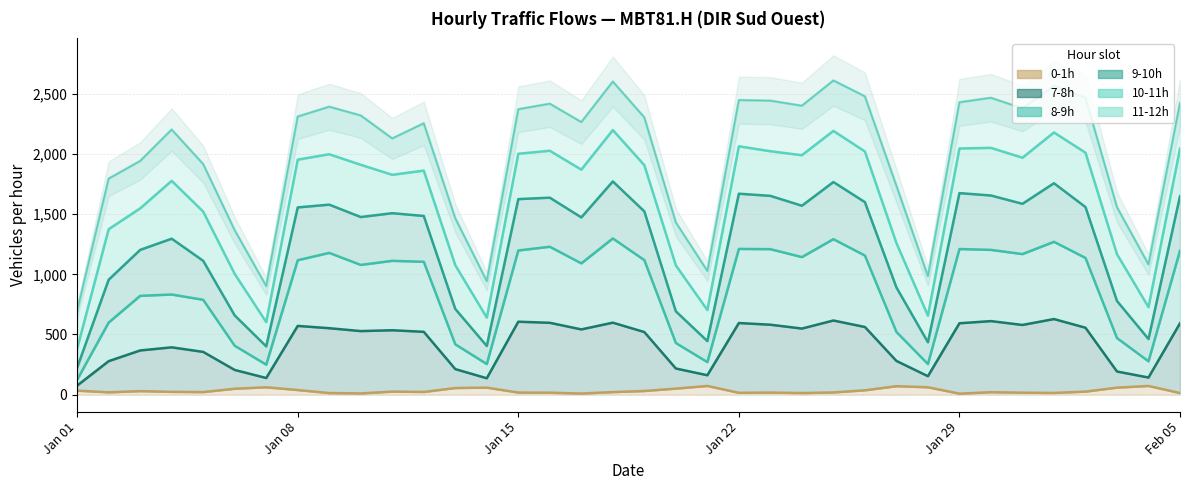

The 0-1h series shows 11 at 2024-01-30. True or false?

False